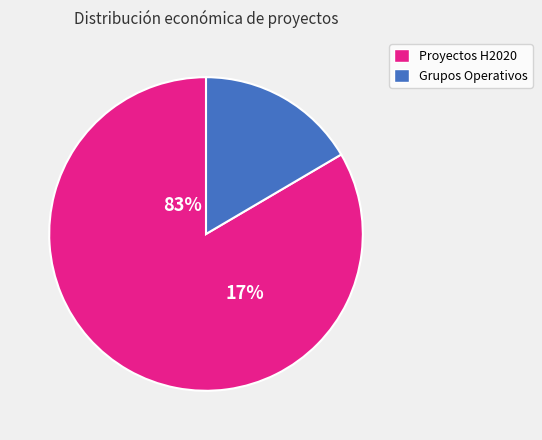

Does GO BIOVESP represent more than half of the total?

No